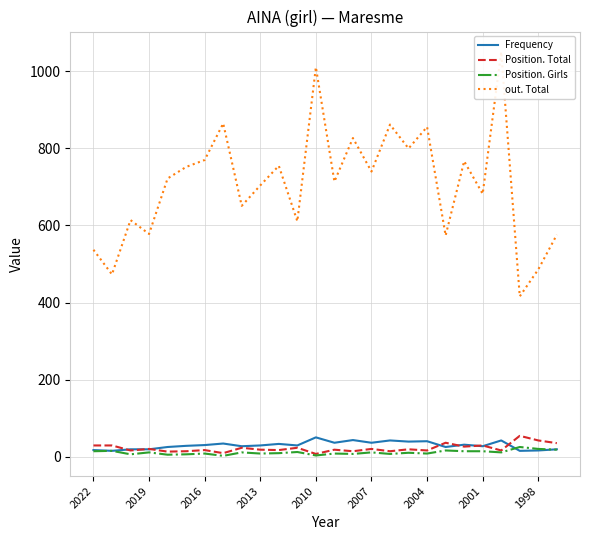

True or false: out. Total and Position. Girls cross at least once.

False